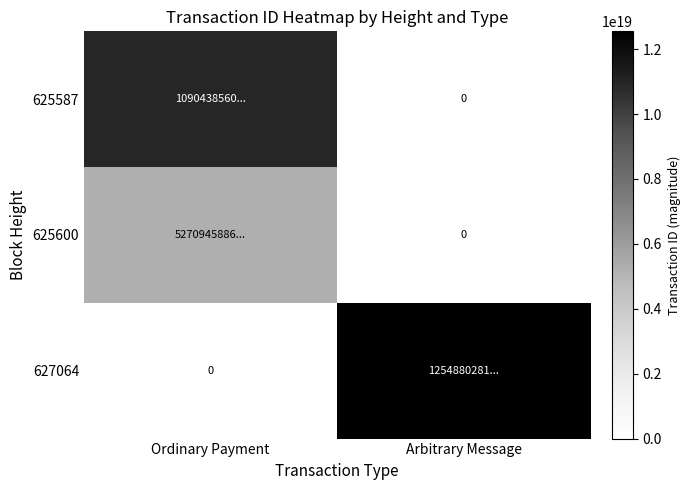

List the series in order of their overall mean, highest first.

627064, 625587, 625600